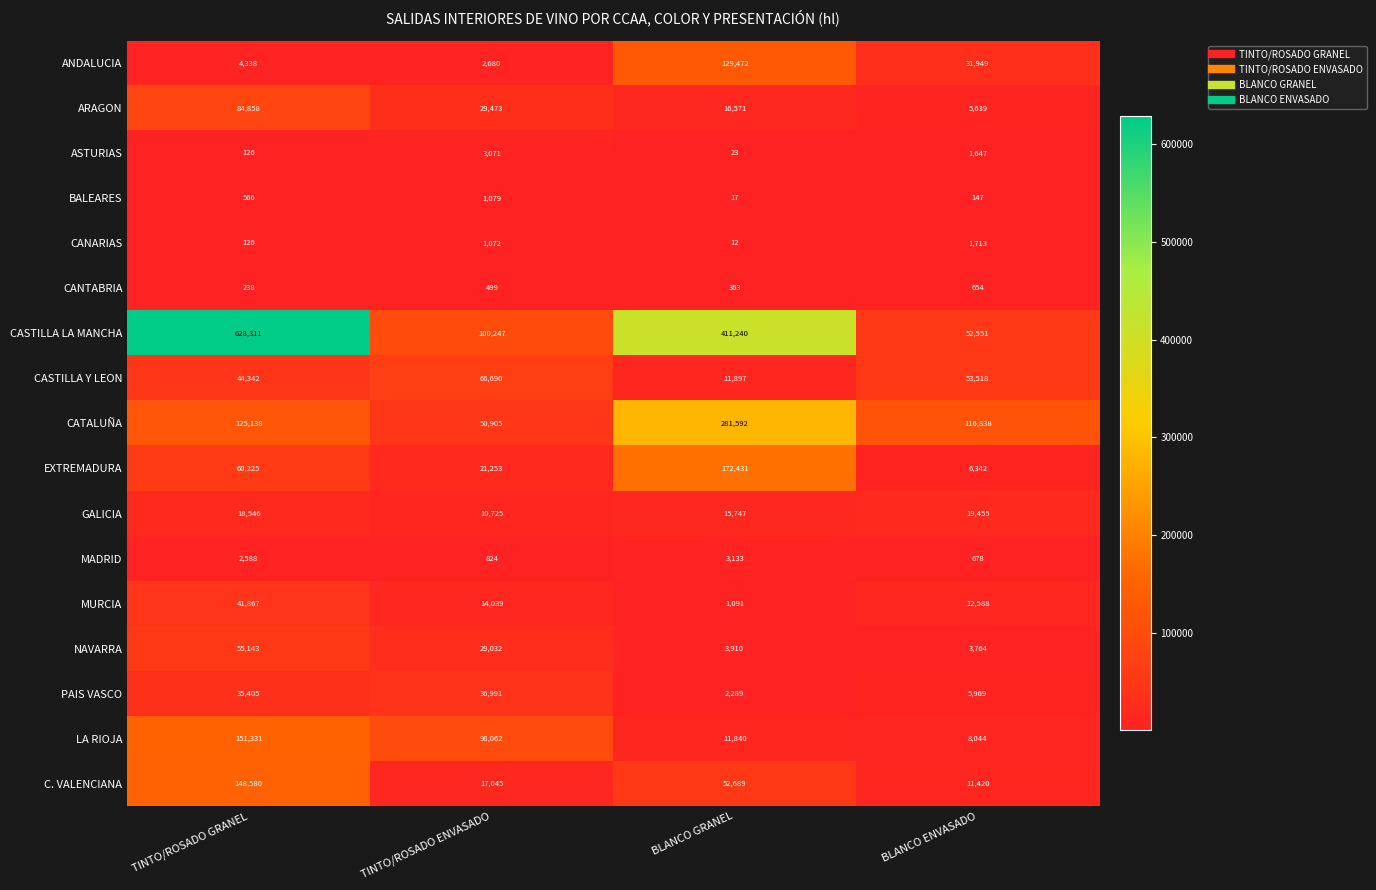

What is the sum of all GALICIA values?

64473